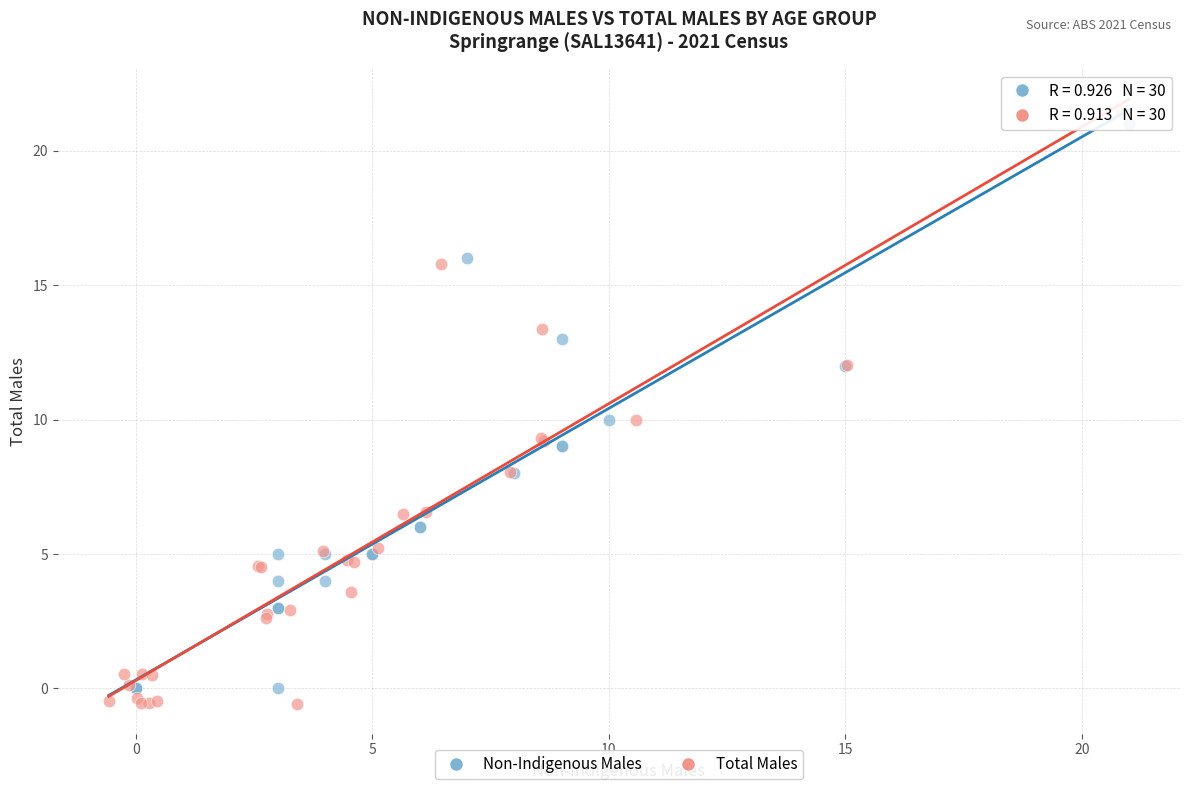

Which series has the largest Y range (max minus min)?

Total Males